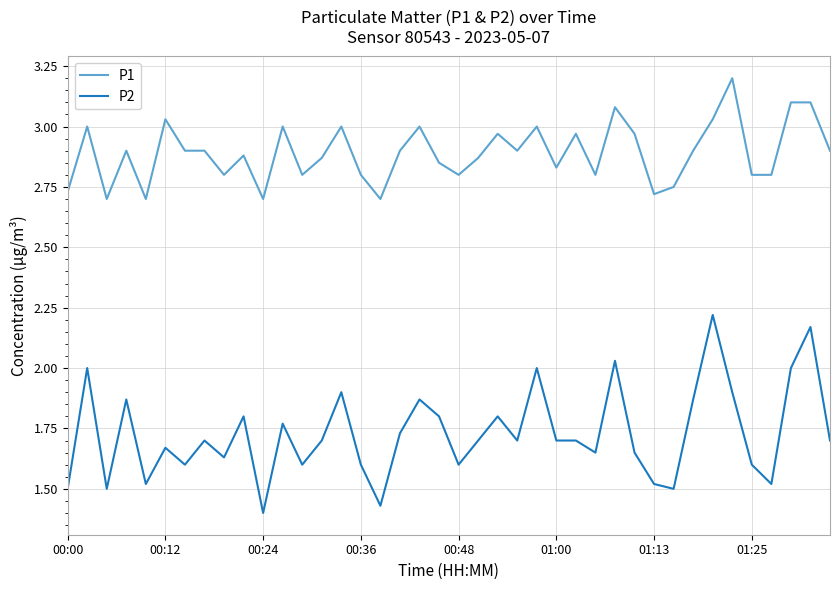

At how many categories does at least one series exceed 2?

40